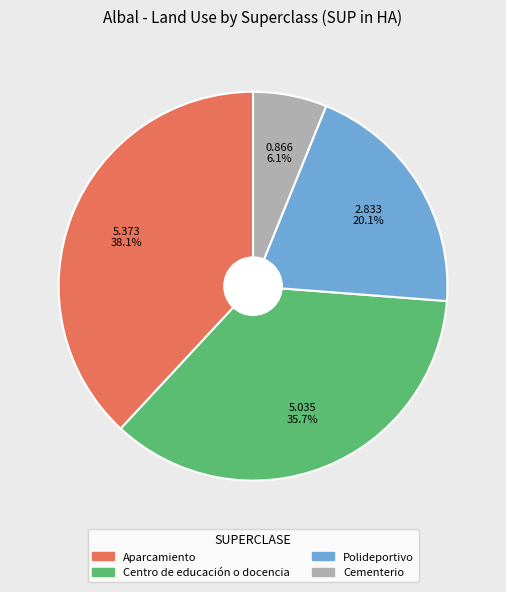

What percentage is the Polideportivo slice, to the nearest percent?

20%